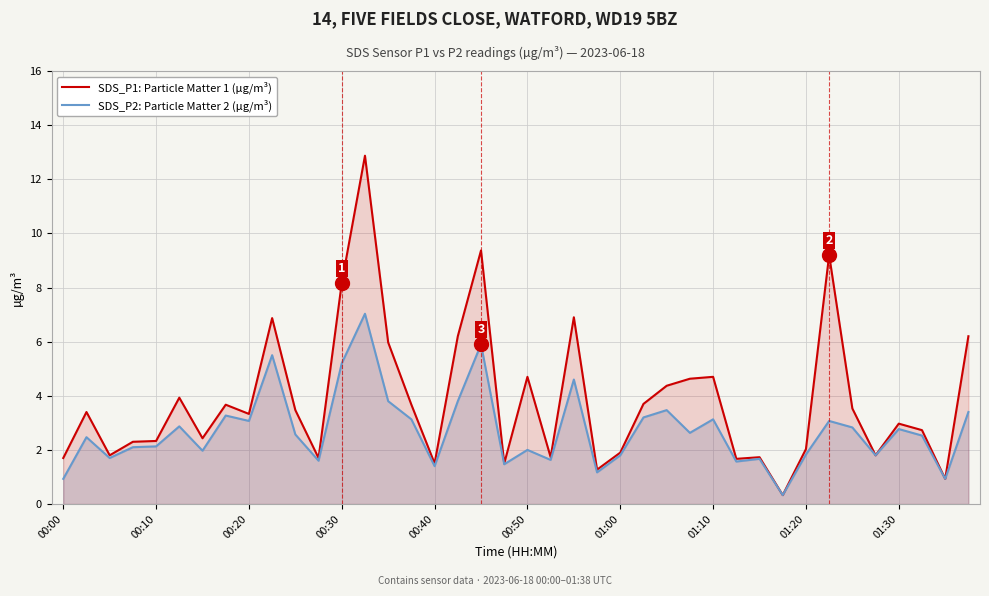

Is it true that SDS_P2: Particle Matter 2 (µg/m³) equals 2.0 at 00:50?

True